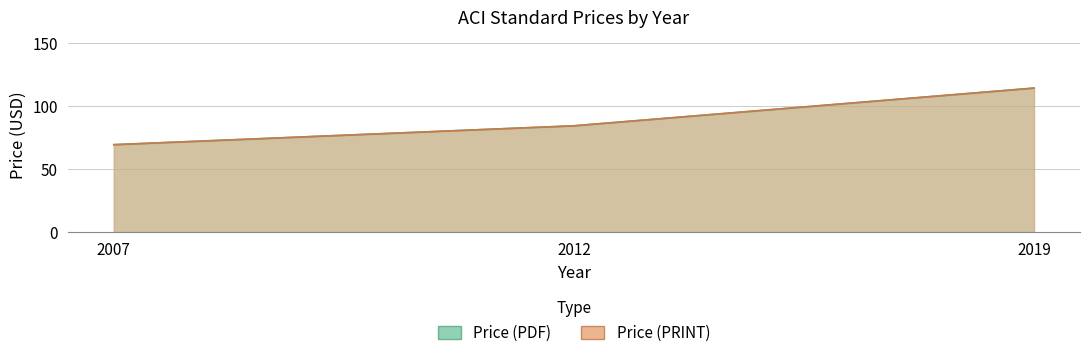

At which label does Price (PRINT) first exceed 84?

2012